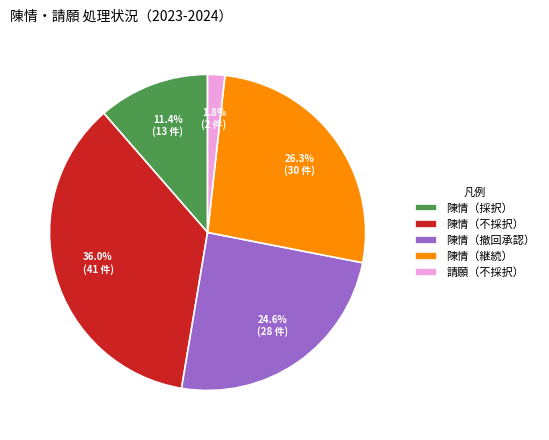

Combined, what portion of the pie is 請願（不採択） and 陳情（採択）?

13.2%